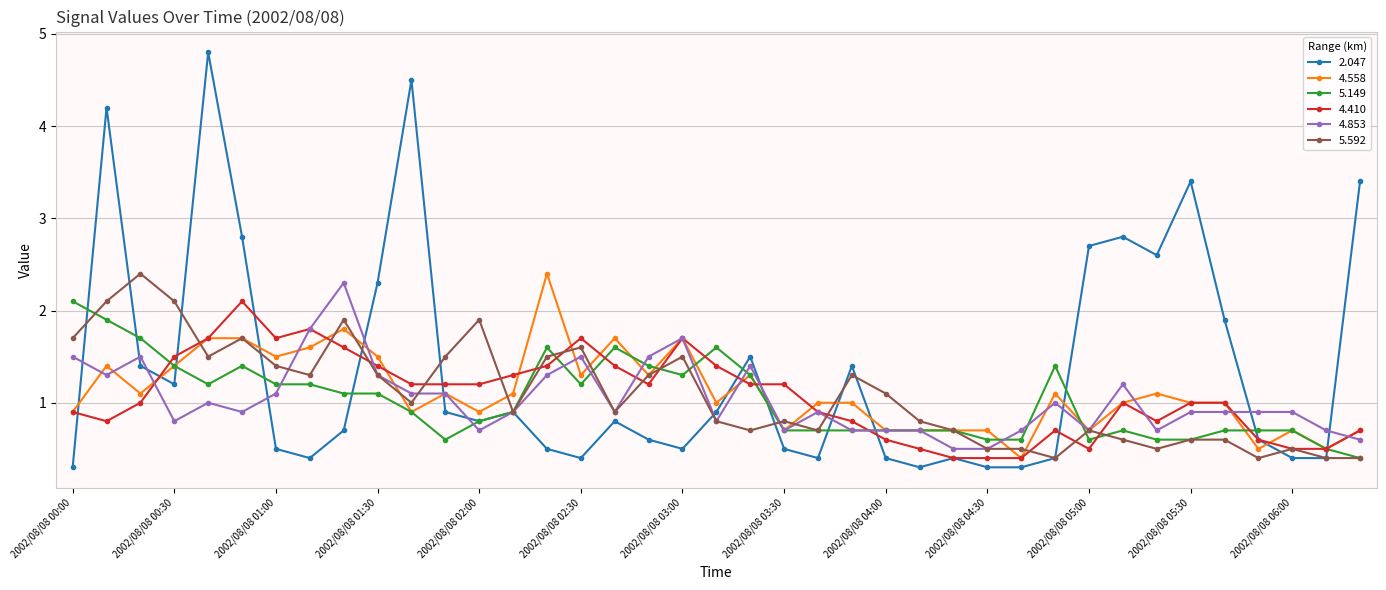

At how many categories does at least one series exceed 3?

5